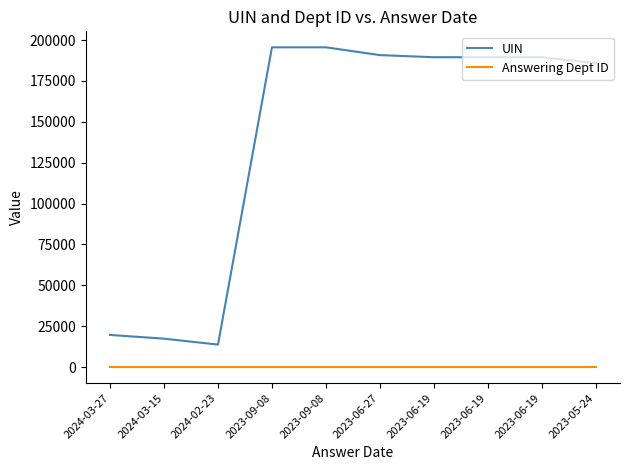

Does the chart display data point markers on the line(s)?

No